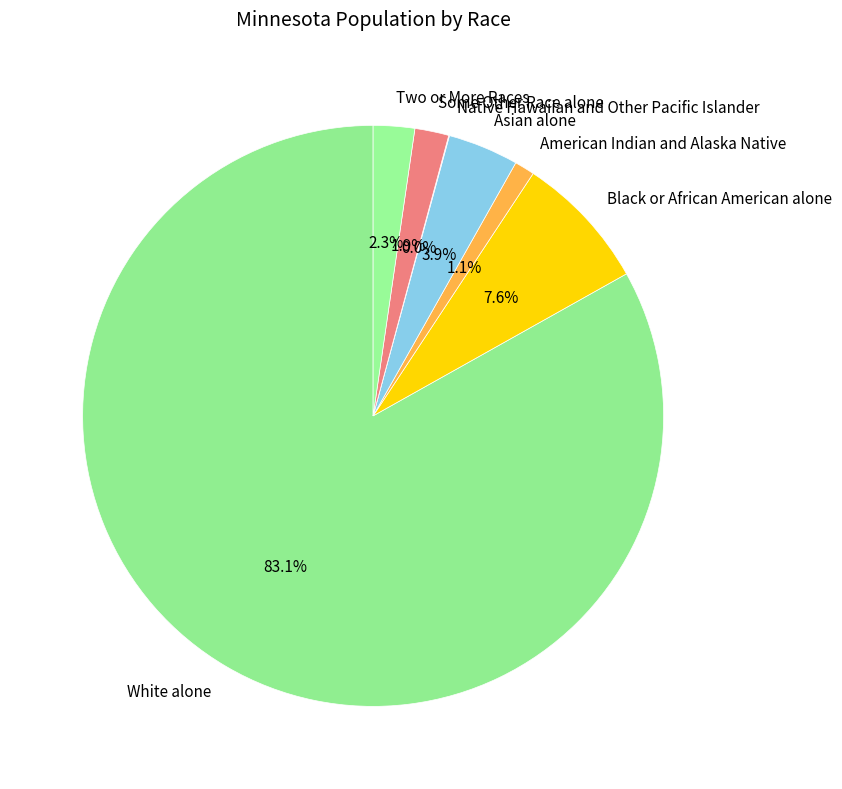

To the nearest percent, what percentage of the pie is White alone?

83%